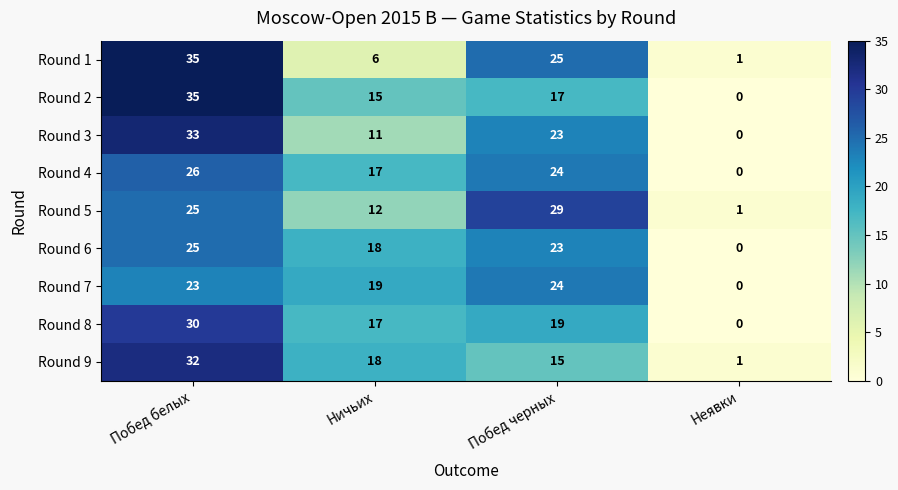

The value of Round 3 at Неявки is -19. True or false?

False